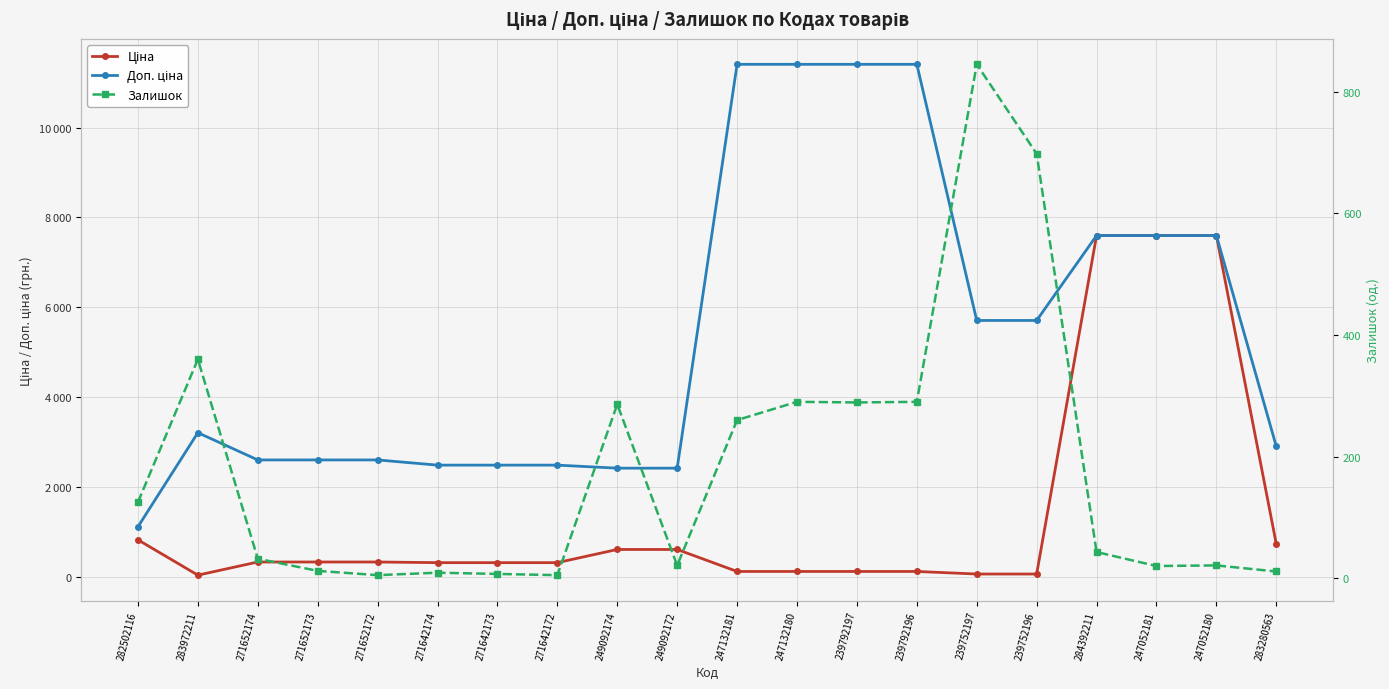

What is the total value across all series at 247132181?

11784.1